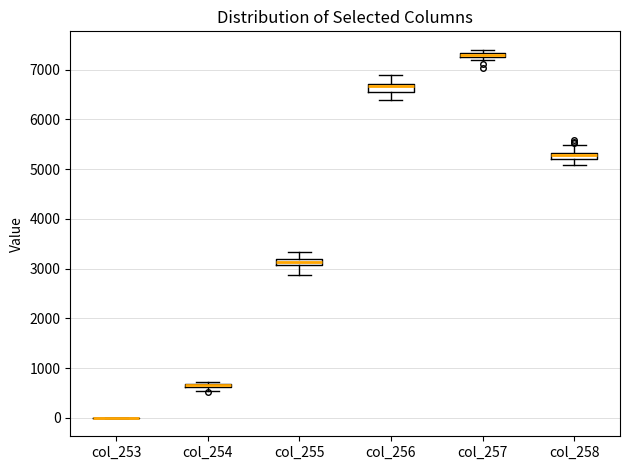

Where does the upper whisker of the box for col_256 end on the y-axis? The values are not printed on the chart, so give them approximately, as read against the axis.

6900